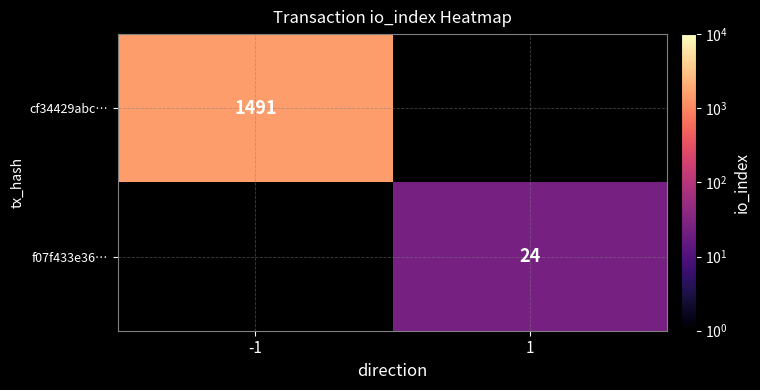

At how many categories does at least one series exceed 803?

1